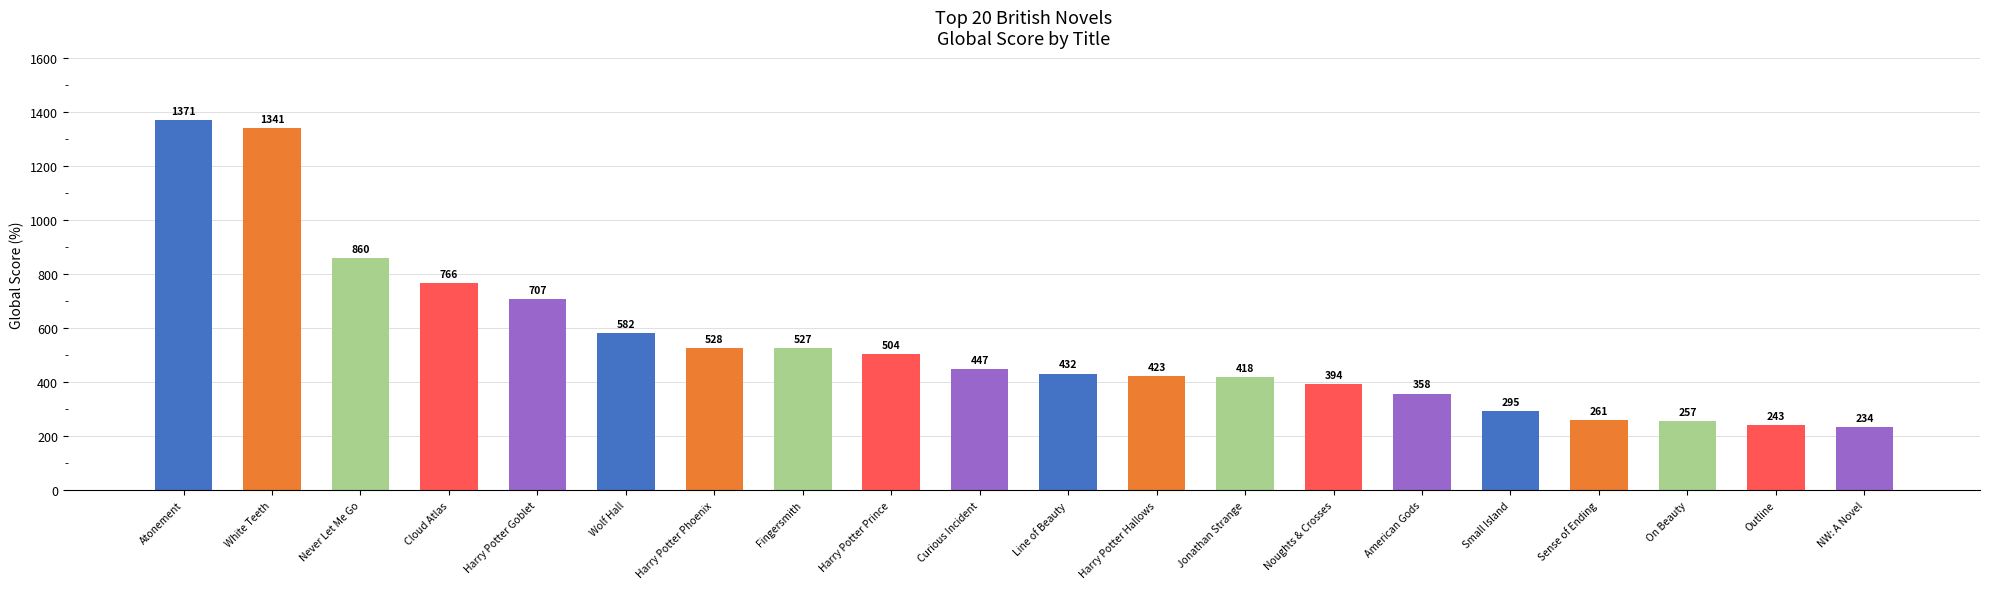

How many series are shown in this chart?

1